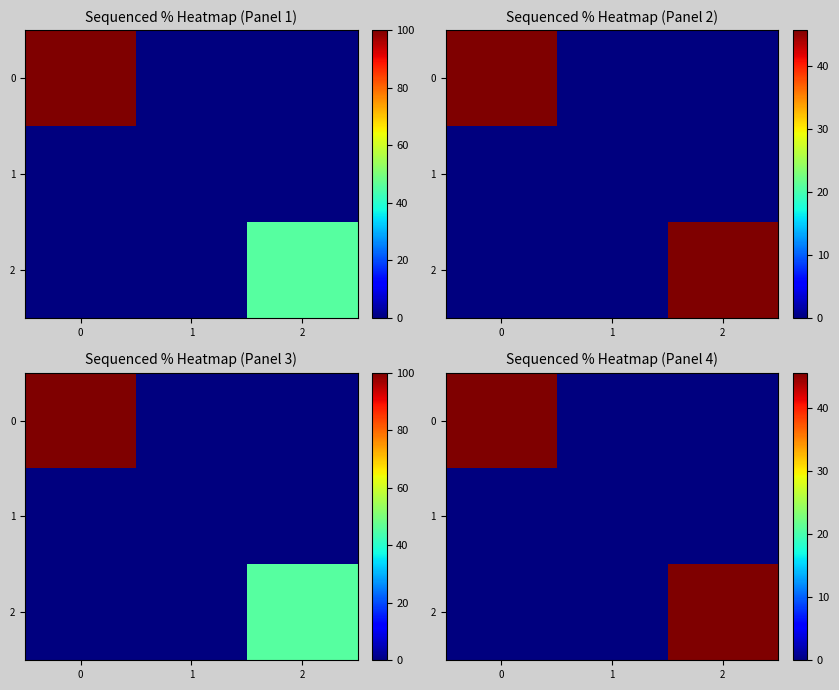

List the series in order of their overall mean, lowest first.

1, 2, 0